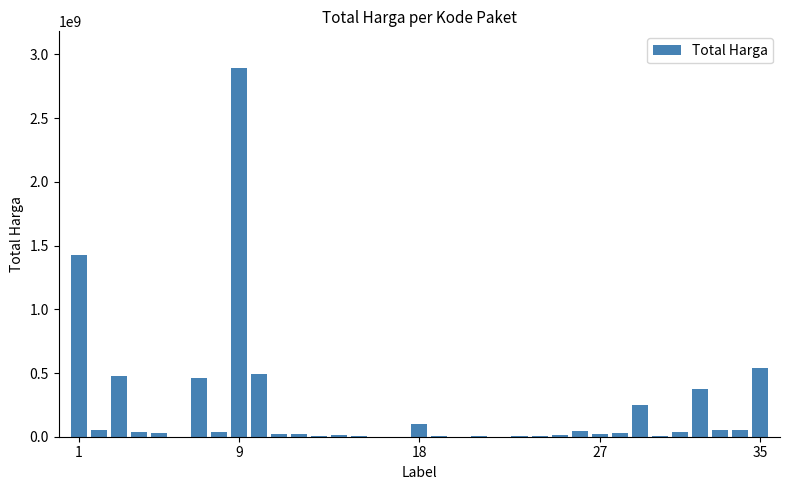

What is the sum of all values?

7518497085